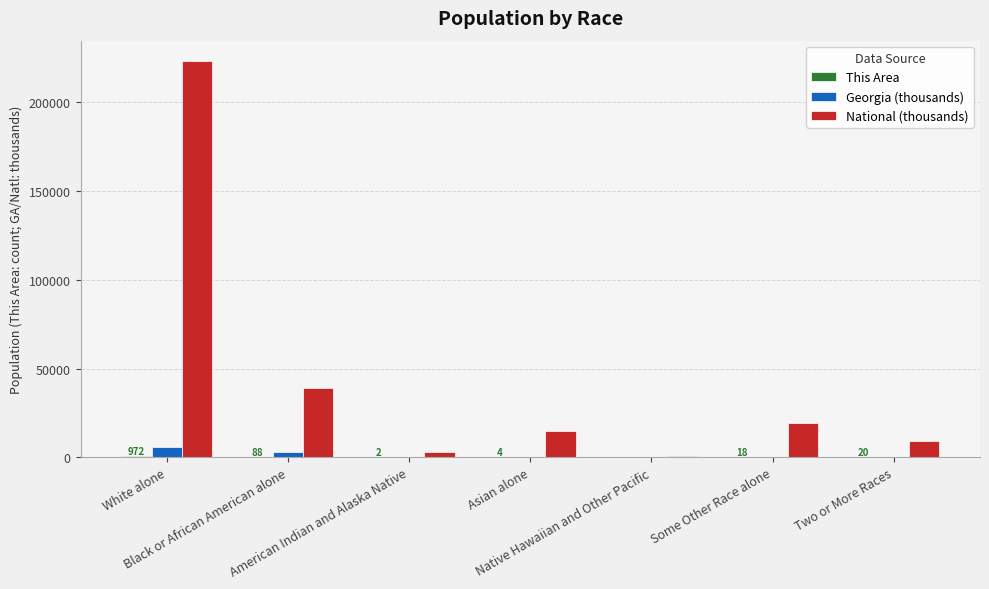

How many data points does each series have?

7